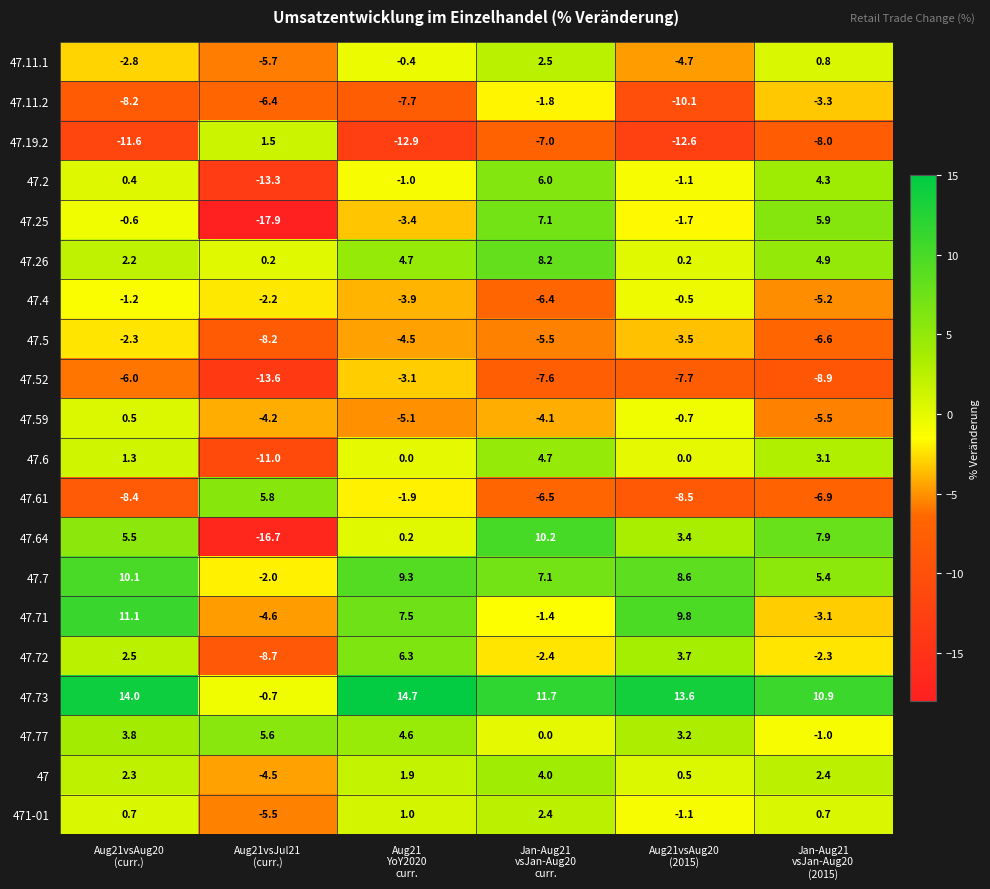

Which series has the largest range (max minus min)?

47.64